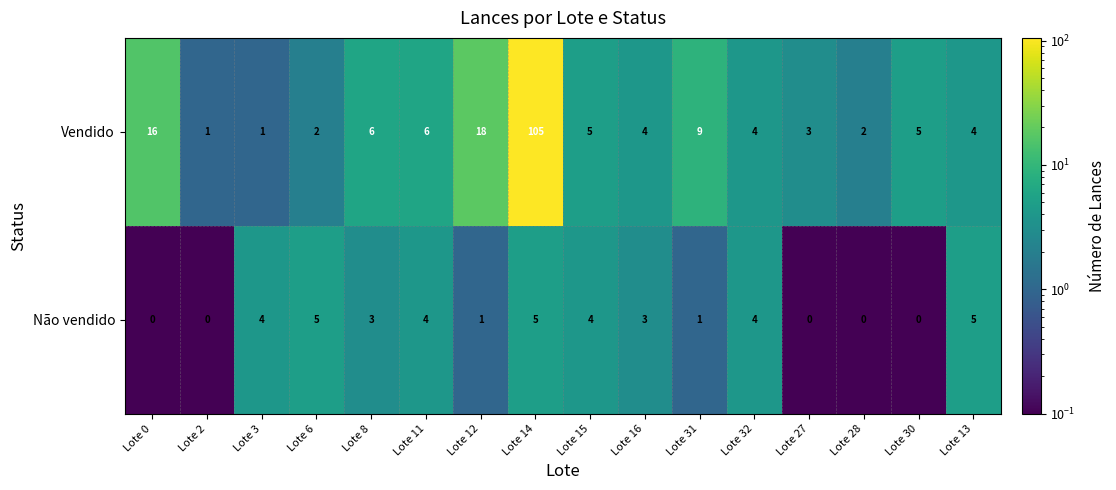

Which series has the widest spread of values?

Vendido